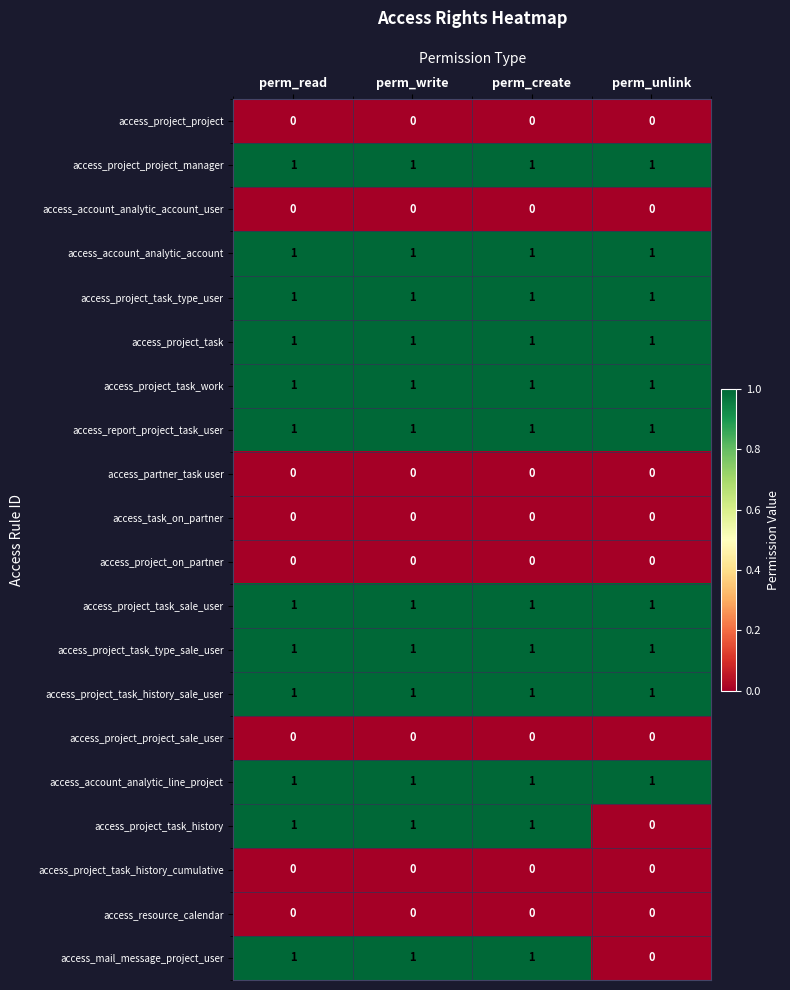

Is it true that access_task_on_partner equals 0 at perm_write?

True